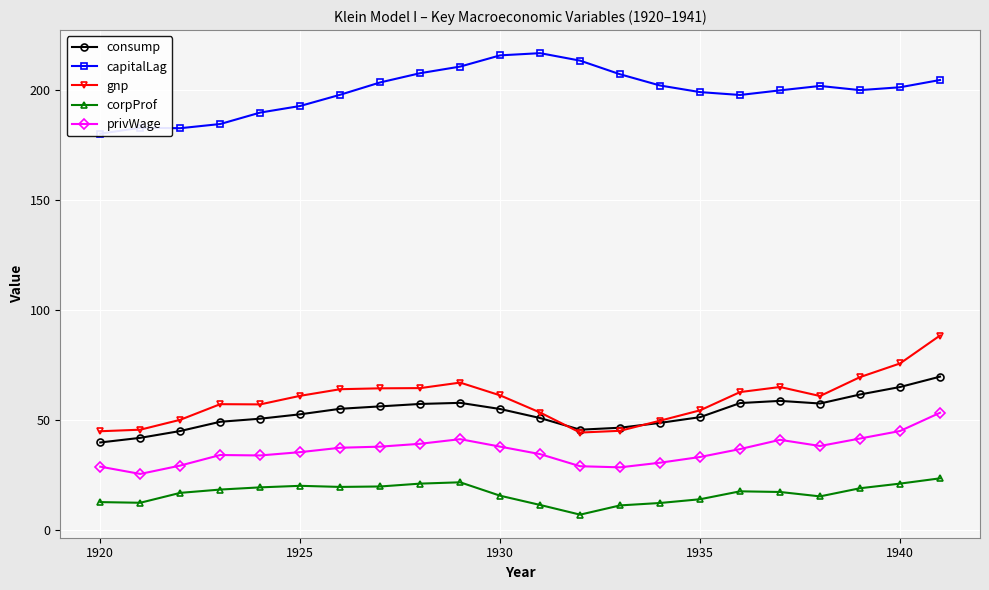

What is the value of the consump point at the 7th from the left?

55.1